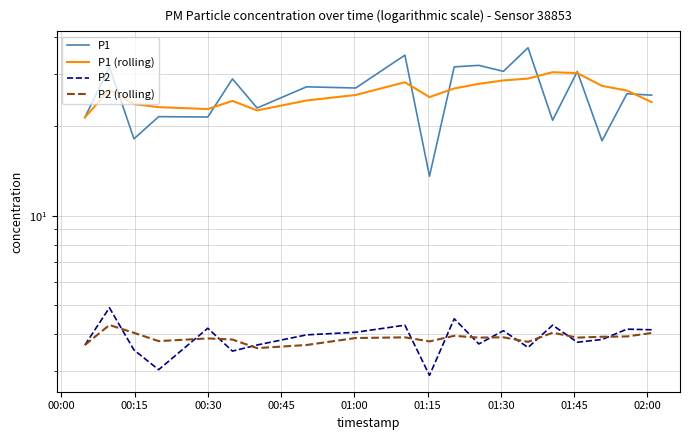

Does the chart have visible grid lines?

Yes